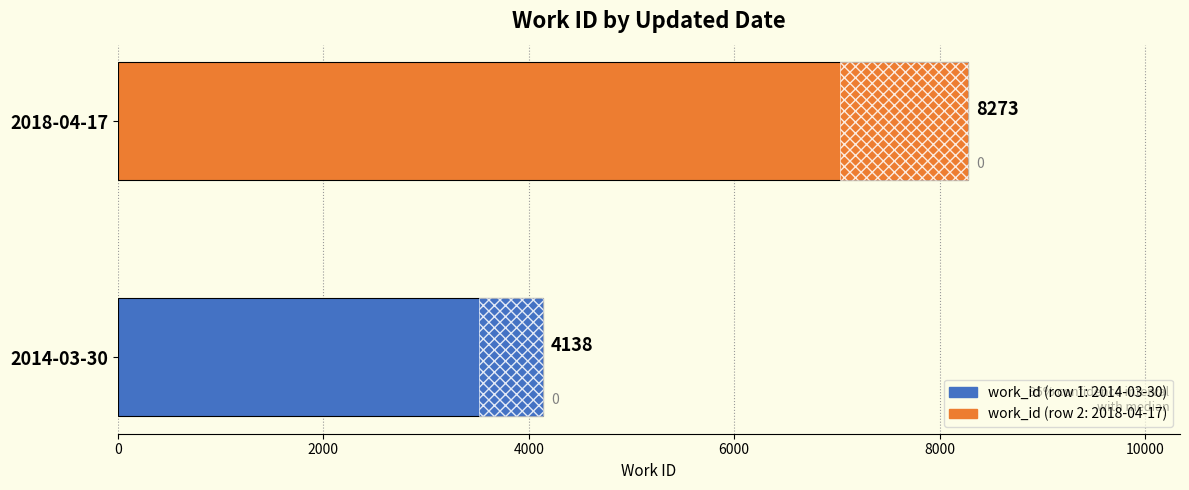

Is it true that the value at 2014-03-30 is 1767?

False